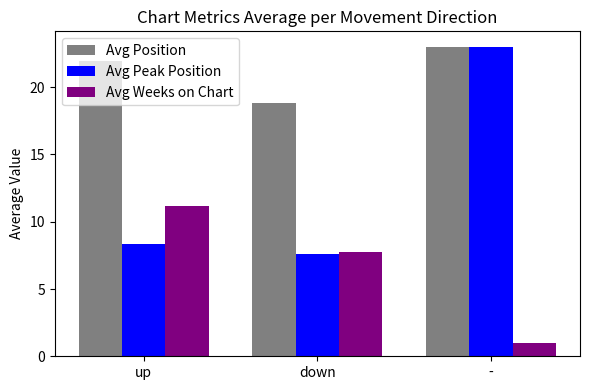

What is the value of the Avg Weeks on Chart bar at the 2nd from the left?

7.7